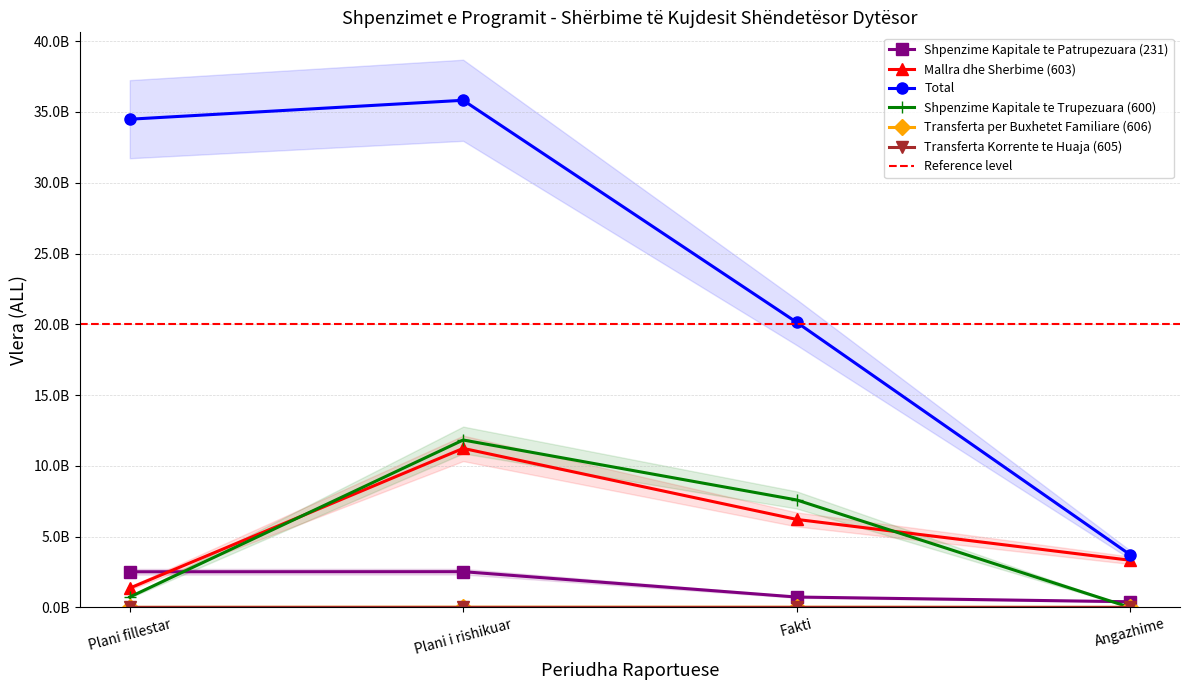

Is this an area chart (filled region under the line)?

No